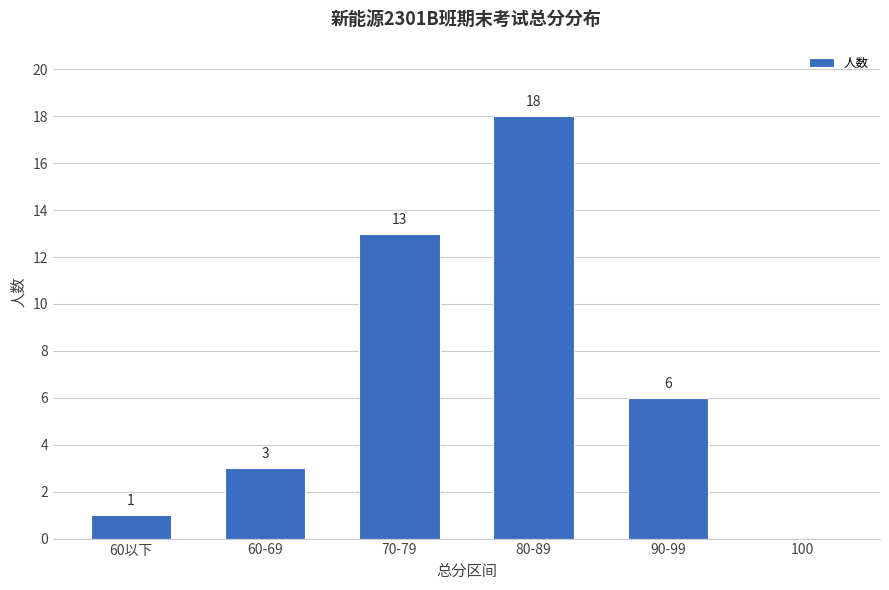

Count the number of categories in the chart.

6